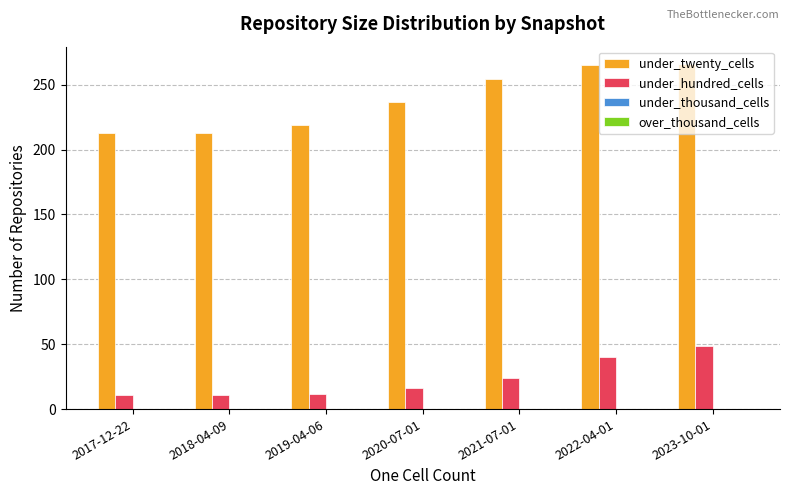

What is the difference between the under_hundred_cells values at 2020-07-01 and 2018-04-09?

5